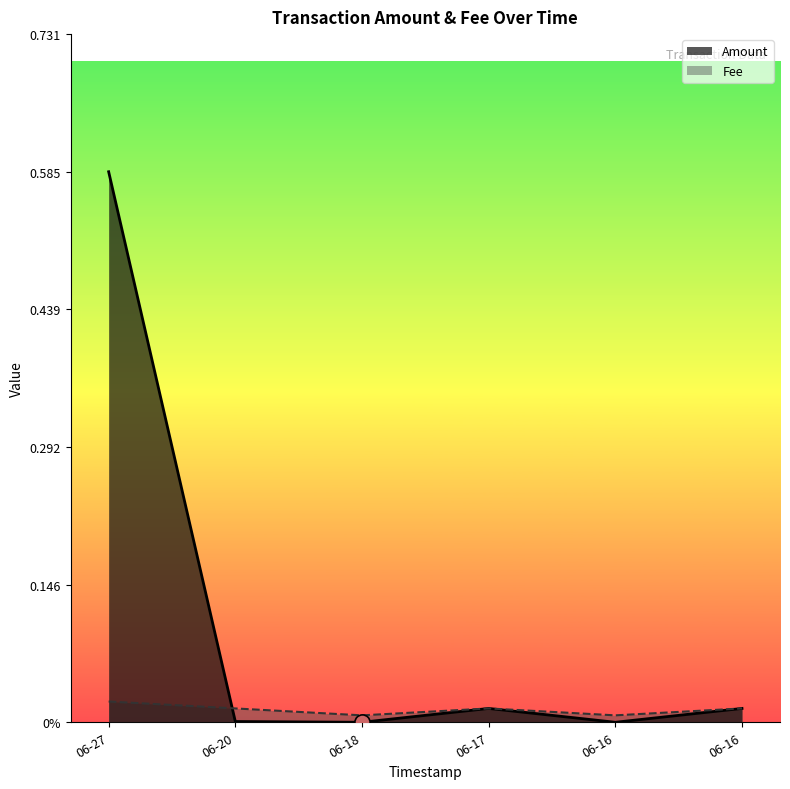

Which series has the largest total across all categories?

Amount